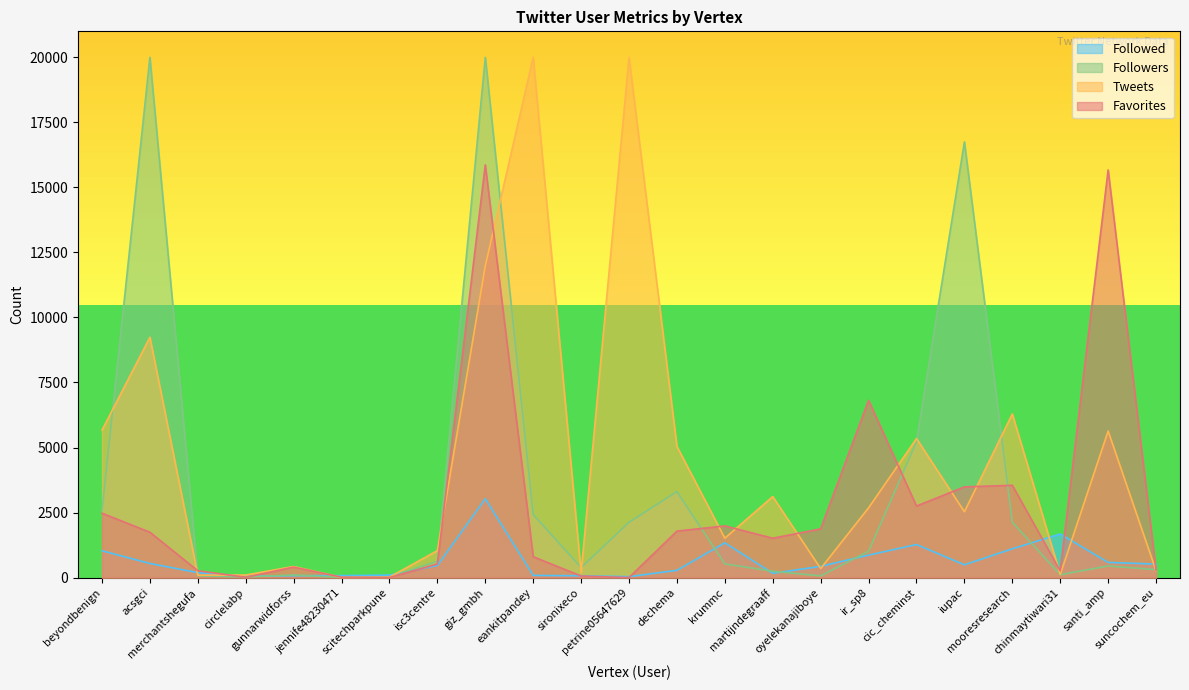

Which series has the largest total across all categories?

Tweets